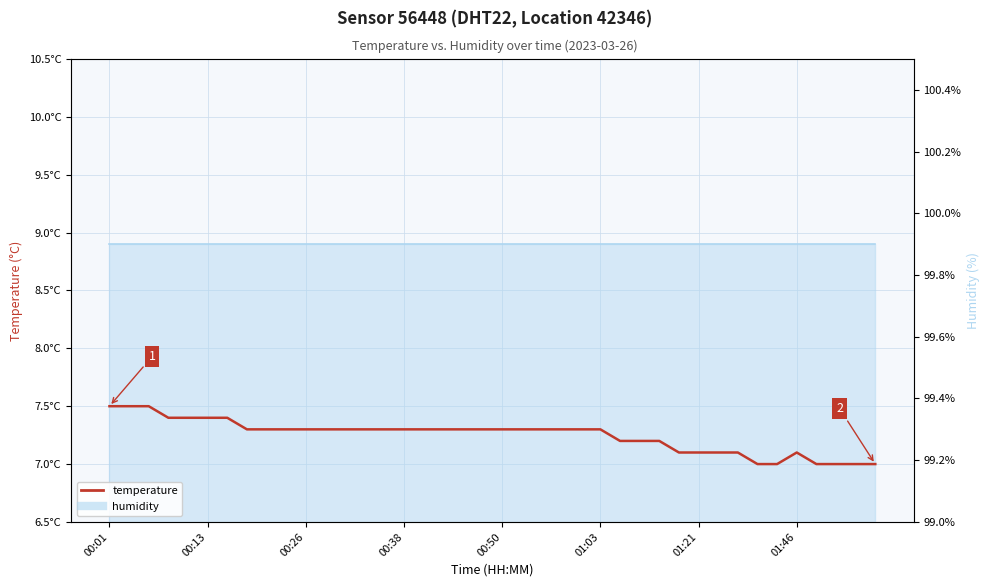

Between 21 and 34, which is larger?

21